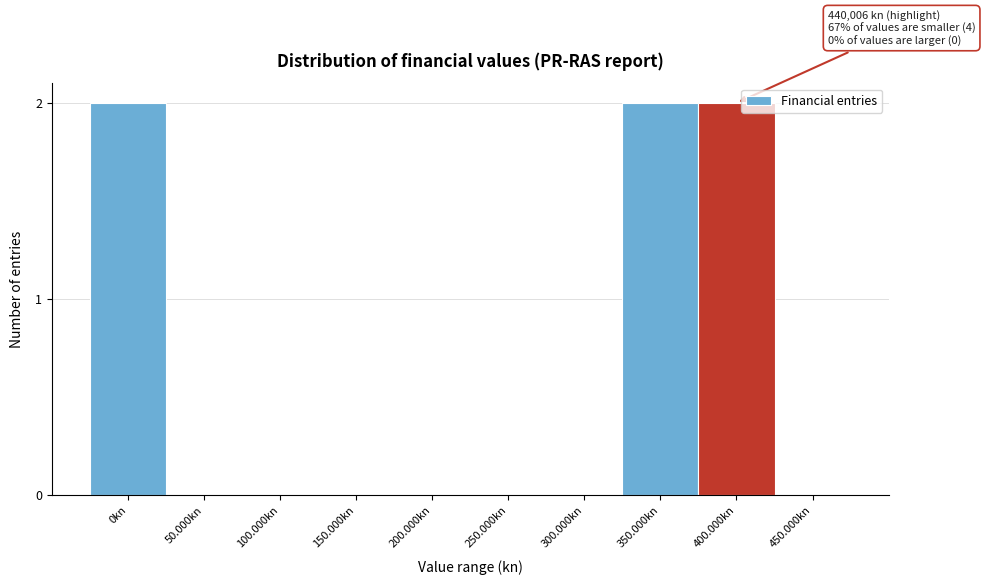

Reading left to right, list all the values displayed in this chart.

0kn=2	50.000kn=0	100.000kn=0	150.000kn=0	200.000kn=0	250.000kn=0	300.000kn=0	350.000kn=2	400.000kn=2	450.000kn=0